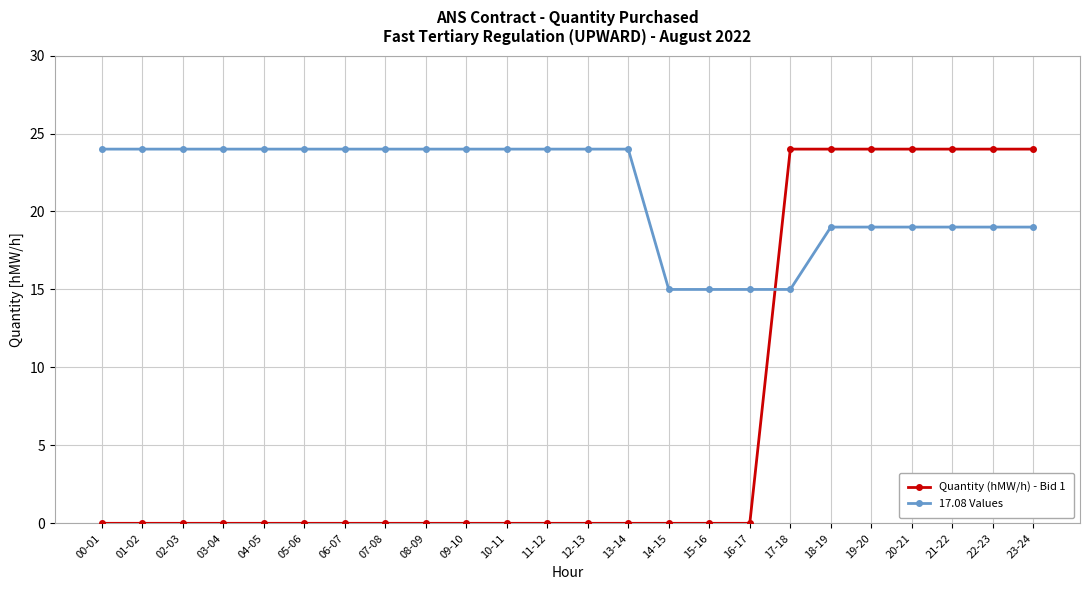

True or false: 17.08 Values has a value of 8 at 20-21.

False